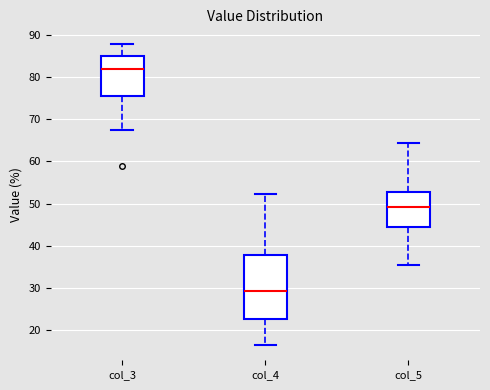

Which box has the highest median line?

col_3